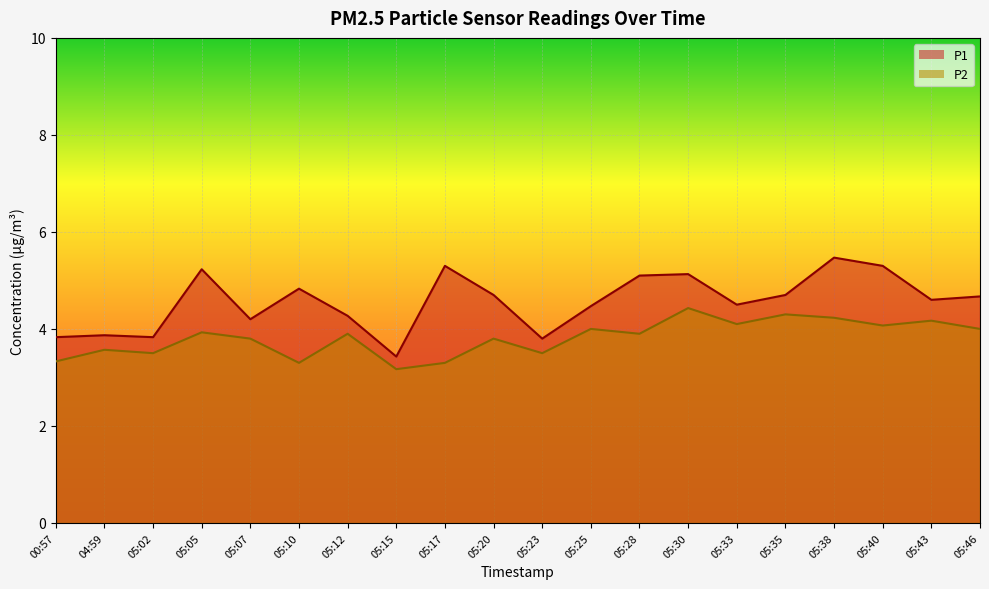

At which category does P1 reach its first local peak?

04:59